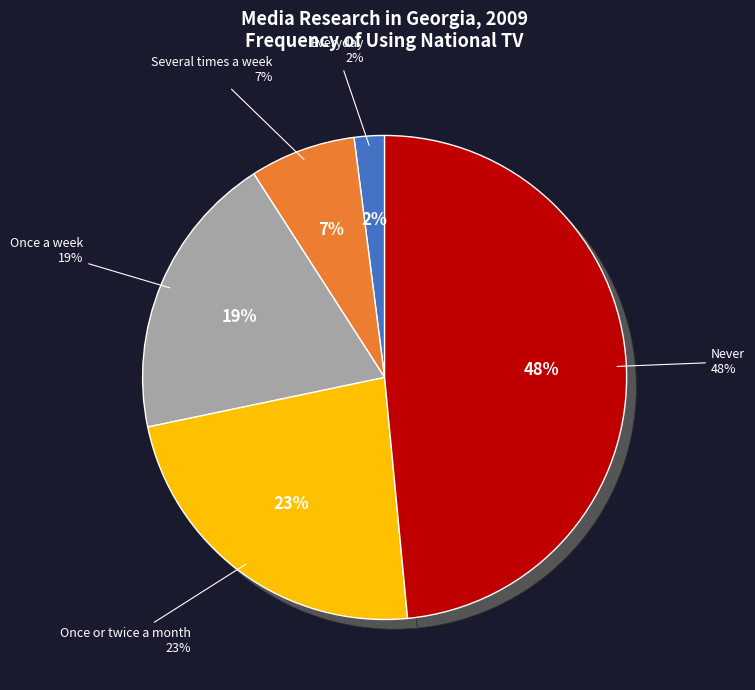

What is the ratio of the value at Everyday to the value at Several times a week?

0.3